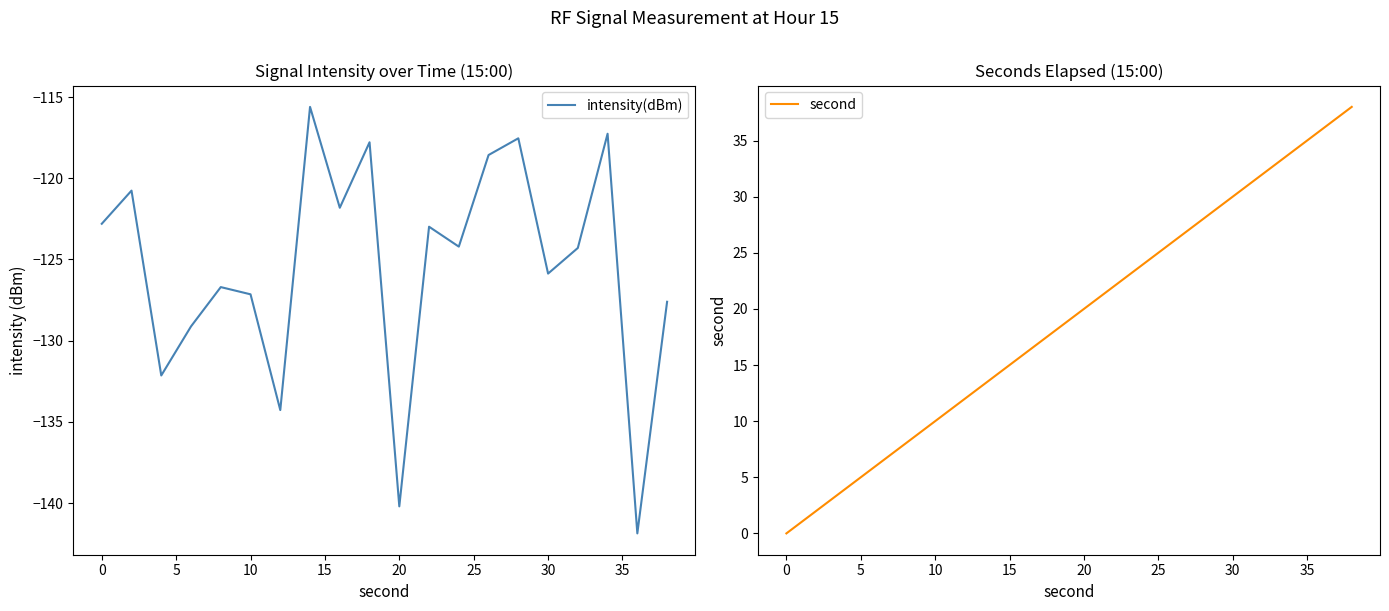

True or false: intensity(dBm) has a value of -125.9 at 30.

True